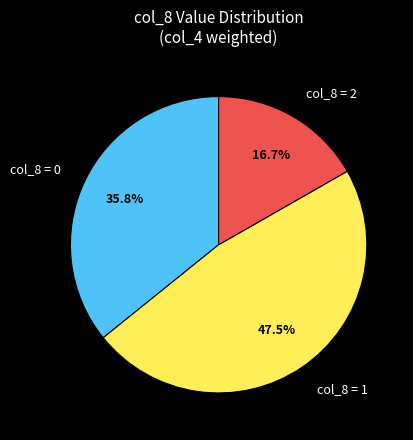

What is the ratio of the value at col_8 = 0 to the value at col_8 = 1?

0.8